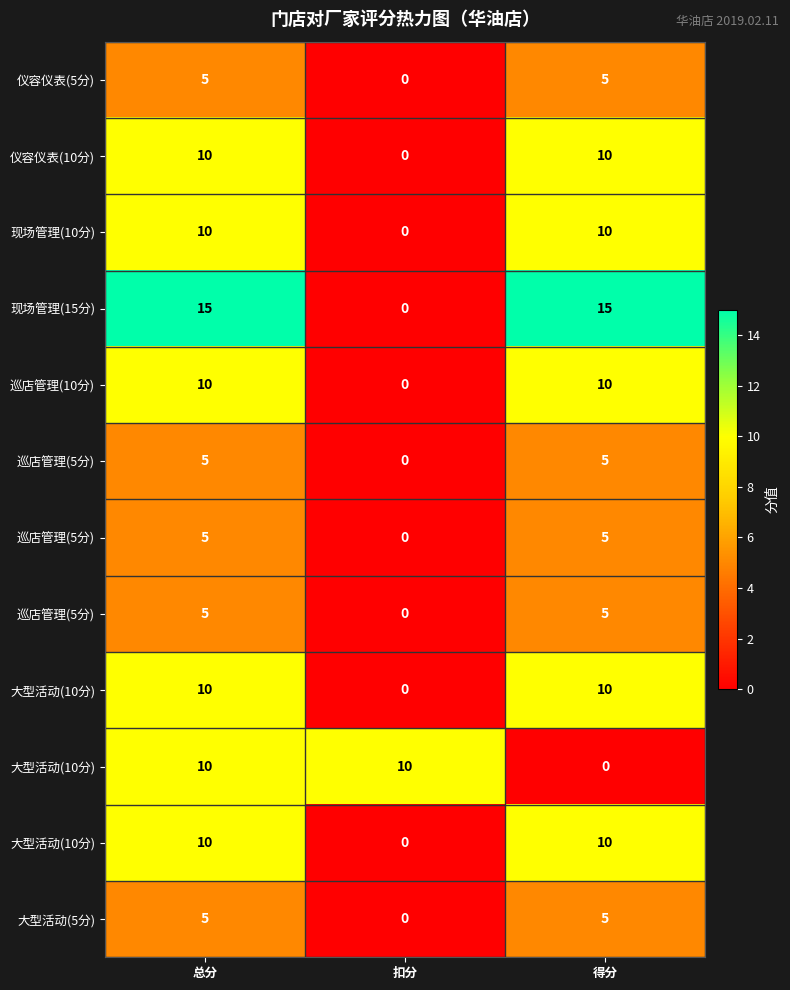

Between 总分 and 得分, which is larger?

总分